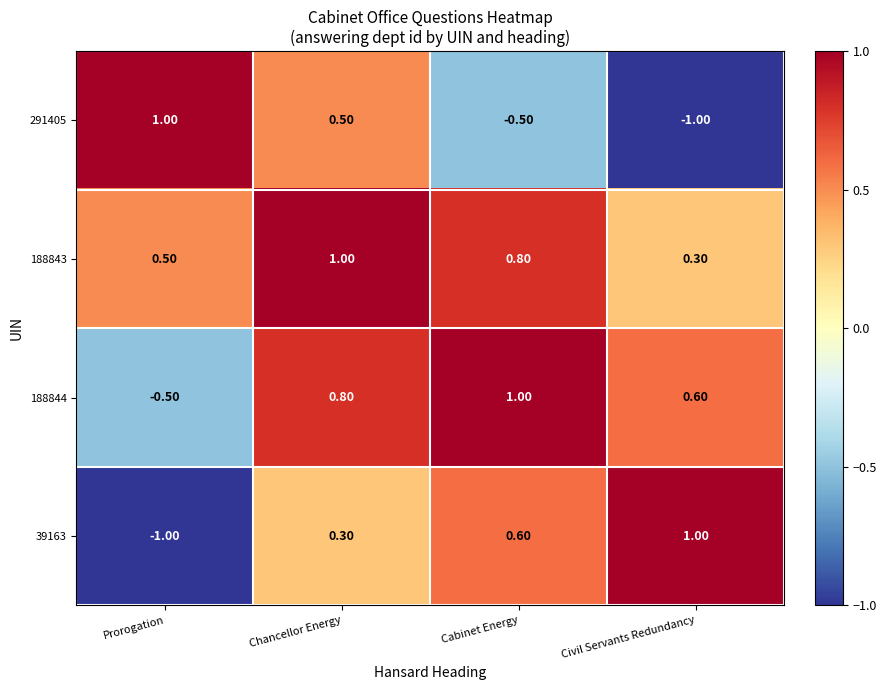

At which category is the sum across all series the highest?

Chancellor Energy